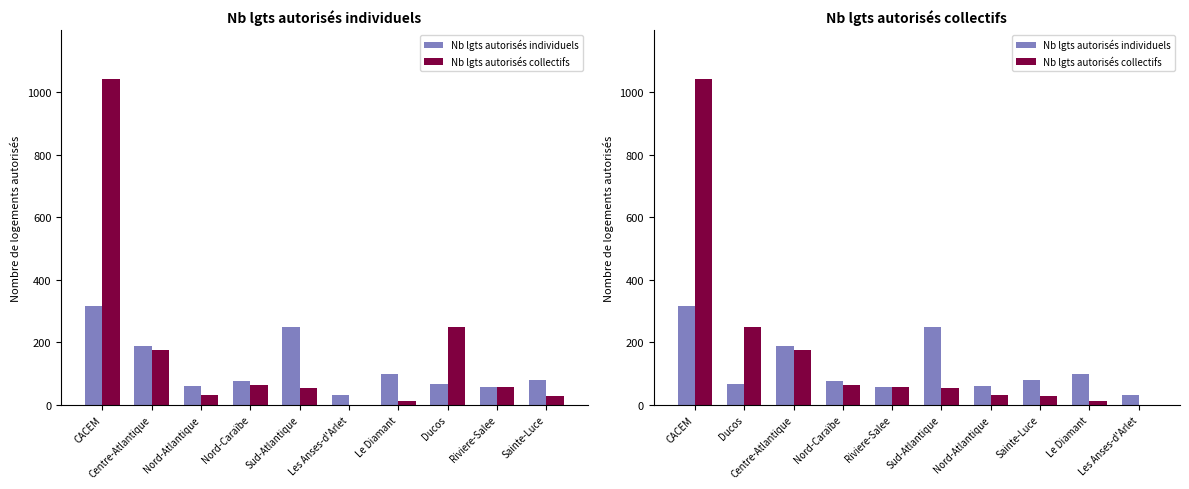

Rank the series by their maximum value, from highest to lowest.

Nb lgts autorisés collectifs, Nb lgts autorisés individuels